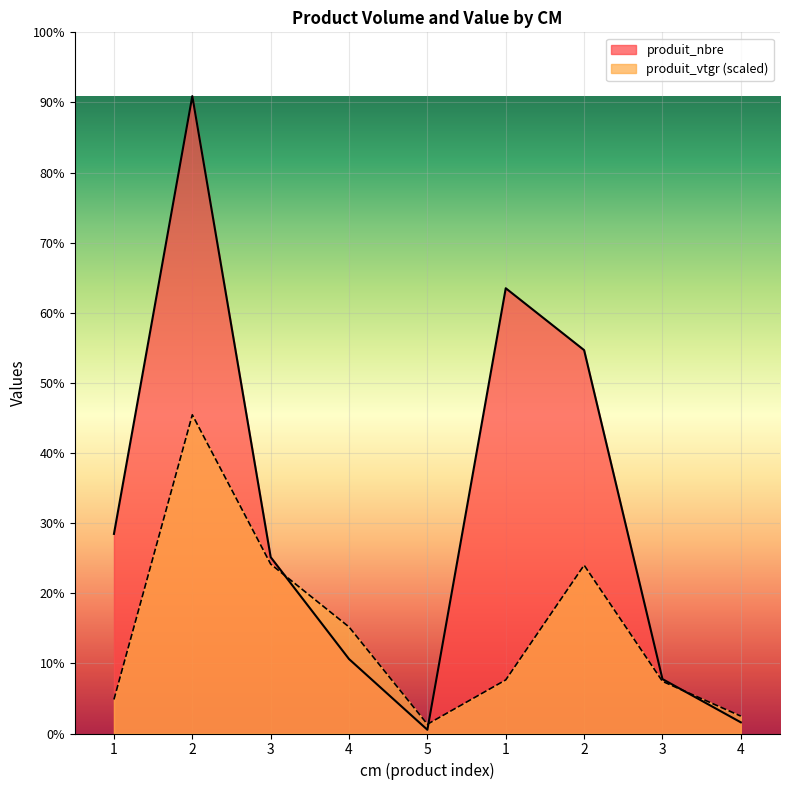

Does the chart display data point markers on the line(s)?

No